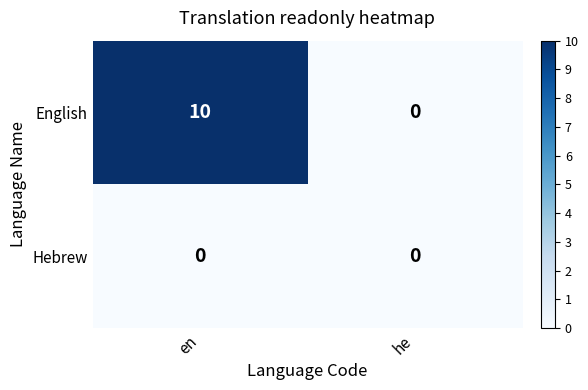

The English series shows 18 at en. True or false?

False